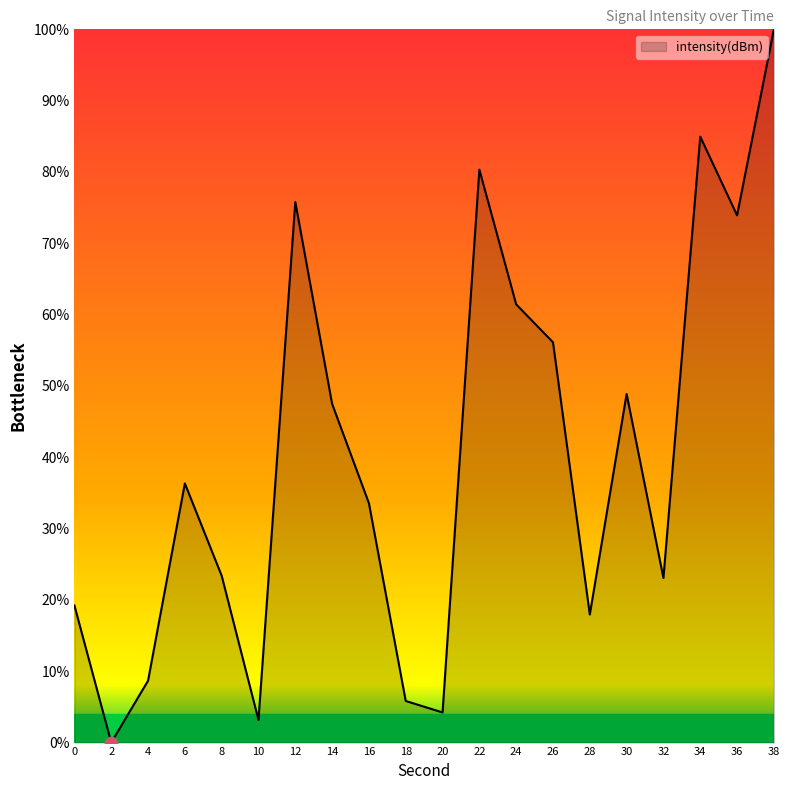

What is the change in value from 20 to 34?

+80.7